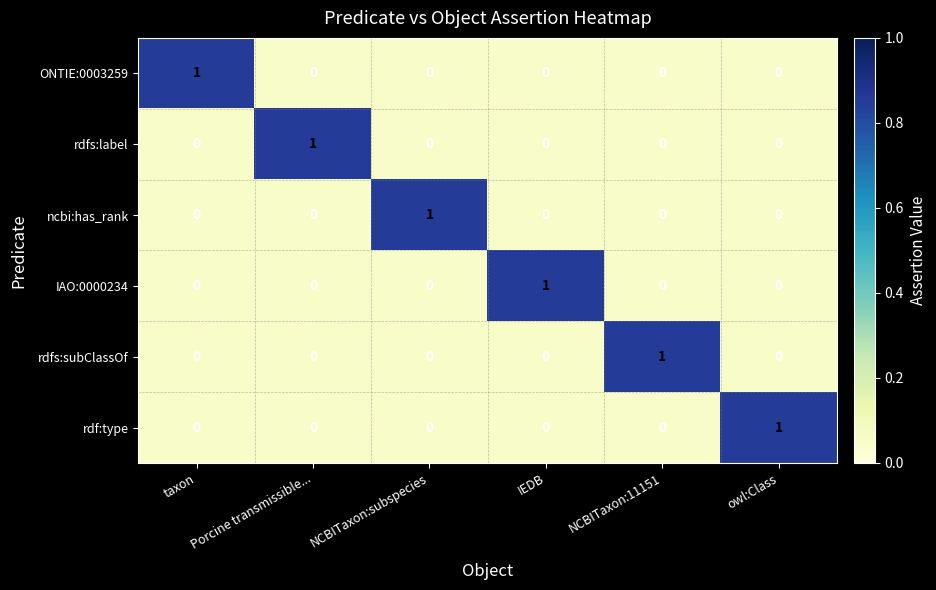

Is it true that ncbi:has_rank equals 0 at Porcine transmissible...?

True